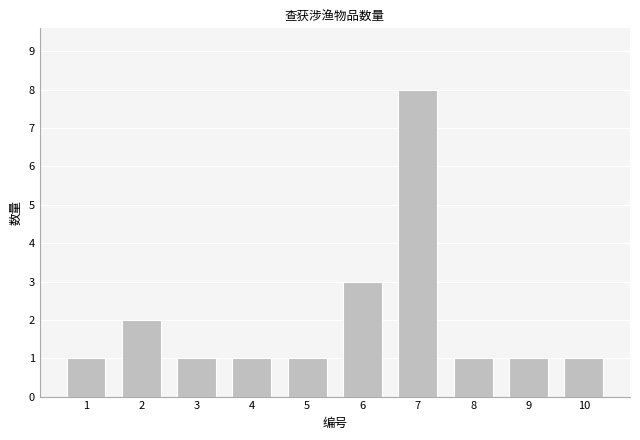

Reading right to left, transcribe all the data shown in this chart.

10=1	9=1	8=1	7=8	6=3	5=1	4=1	3=1	2=2	1=1